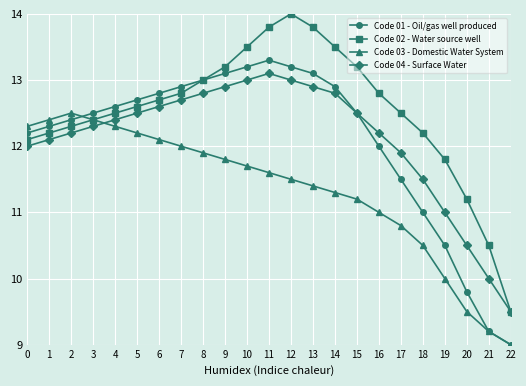

What is the minimum value shown in the chart?

9.0